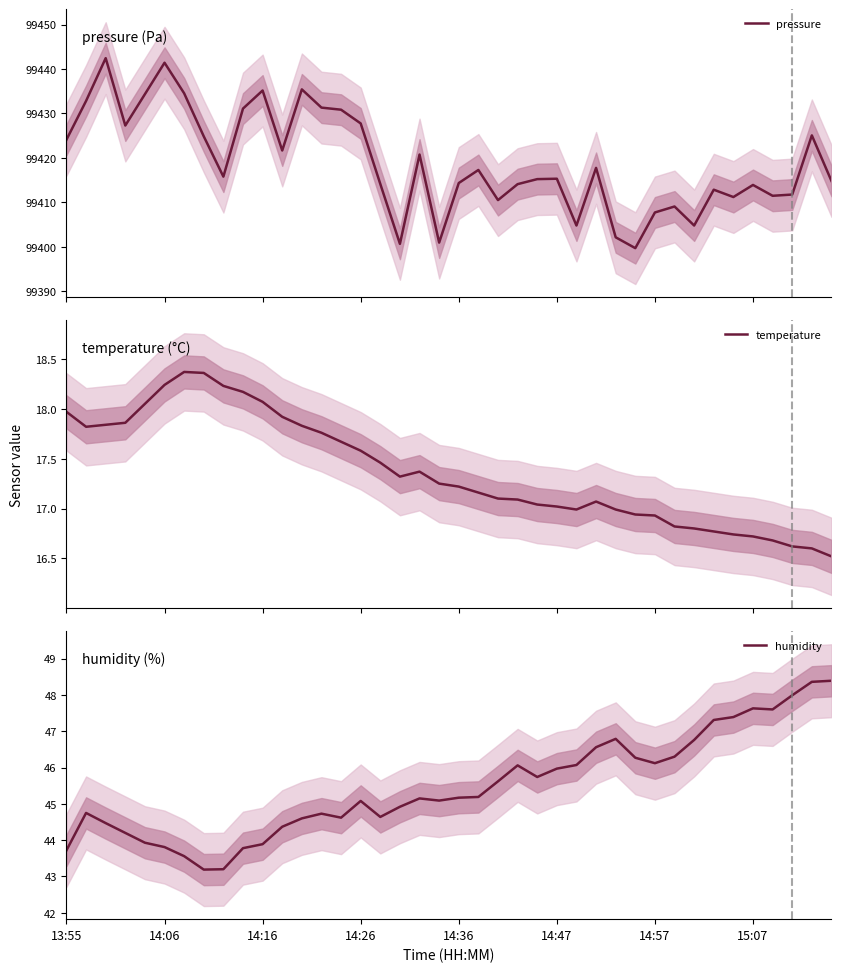

True or false: humidity has a value of 28.0 at 15:07.

False